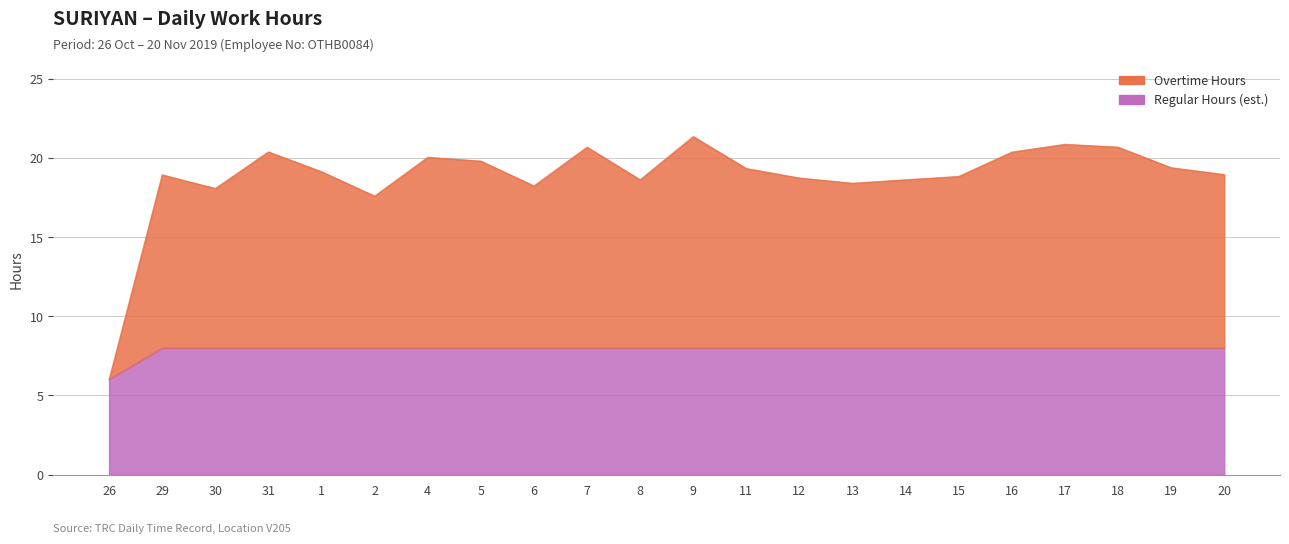

Reading left to right, transcribe all the data shown in this chart.

Overtime Hours: 26=6.0	29=18.9	30=18.1	31=20.4	1=19.1	2=17.6	4=20.1	5=19.8	6=18.2	7=20.7	8=18.6	9=21.4	11=19.3	12=18.7	13=18.4	14=18.6	15=18.8	16=20.4	17=20.9	18=20.7	19=19.4	20=19.0
Regular Hours (est.): 26=6.0	29=8.0	30=8.0	31=8.0	1=8.0	2=8.0	4=8.0	5=8.0	6=8.0	7=8.0	8=8.0	9=8.0	11=8.0	12=8.0	13=8.0	14=8.0	15=8.0	16=8.0	17=8.0	18=8.0	19=8.0	20=8.0